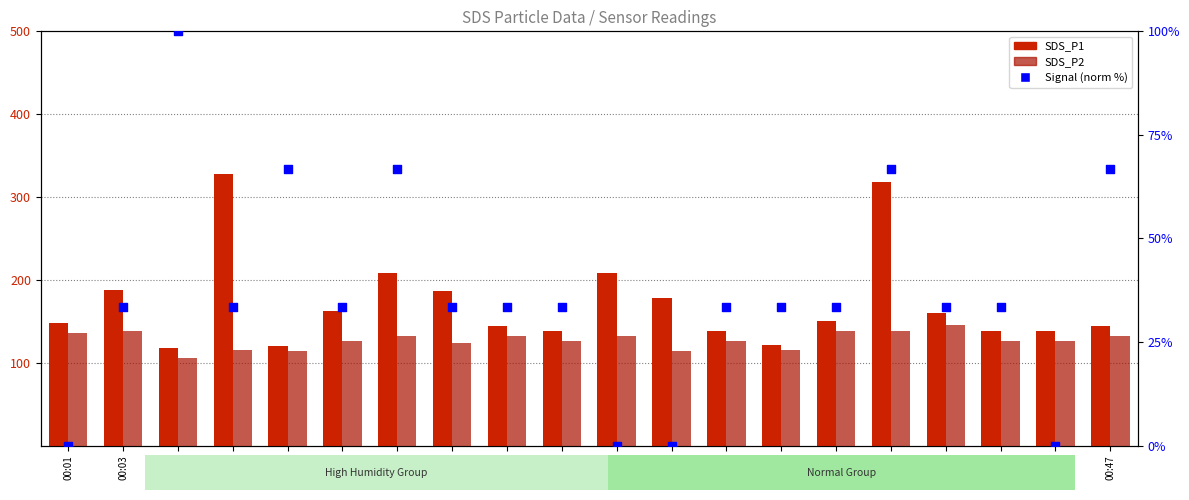

Which series has the widest spread of Y values?

SDS_P1